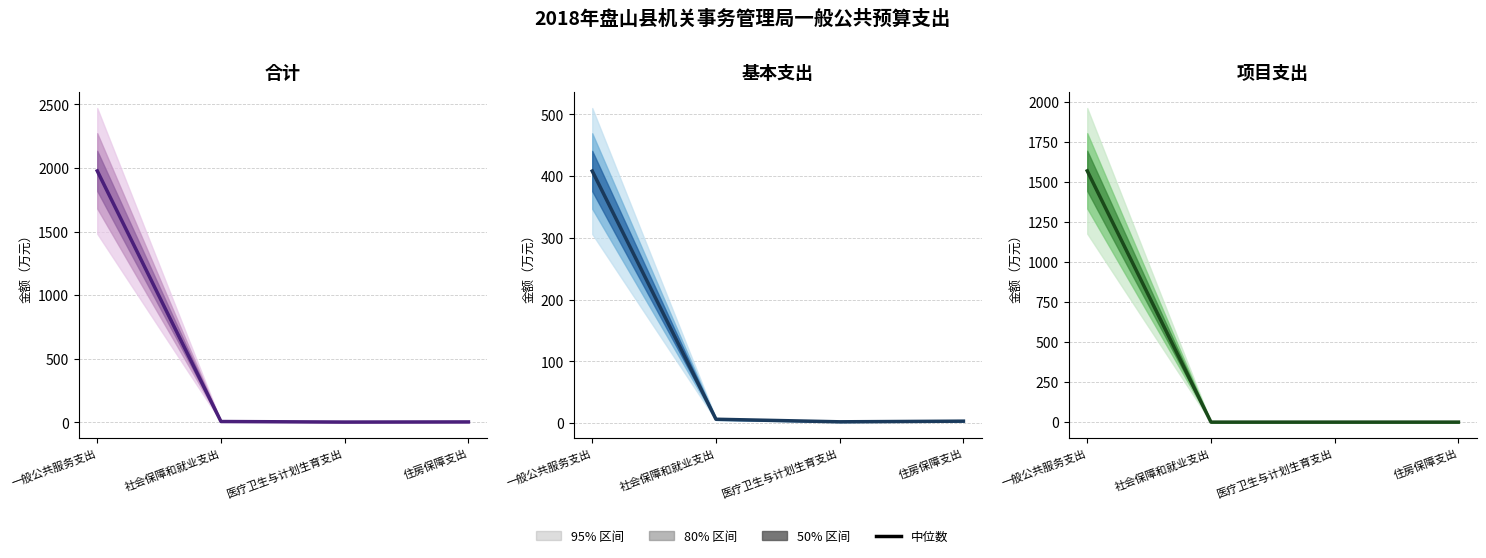

The value of 项目支出 at 医疗卫生与计划生育支出 is 867.1. True or false?

False